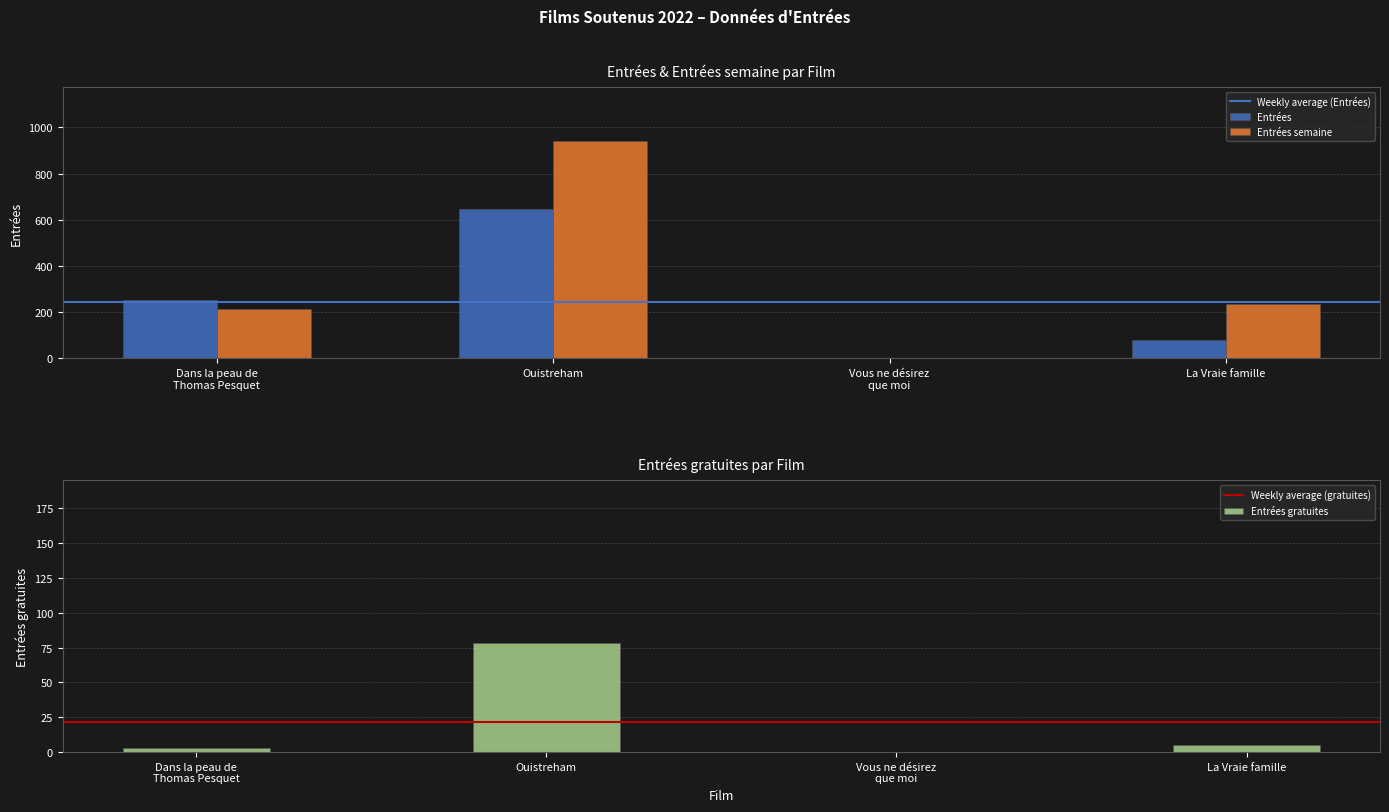

Are the bars horizontal?

No